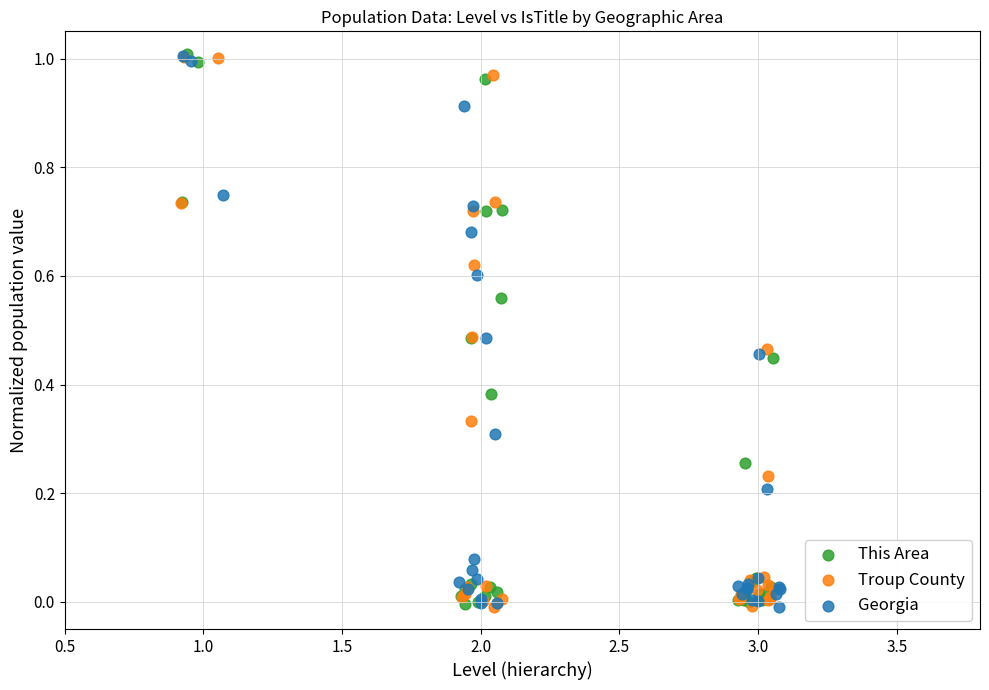

What are all the series names shown in the legend?

This Area, Troup County, Georgia